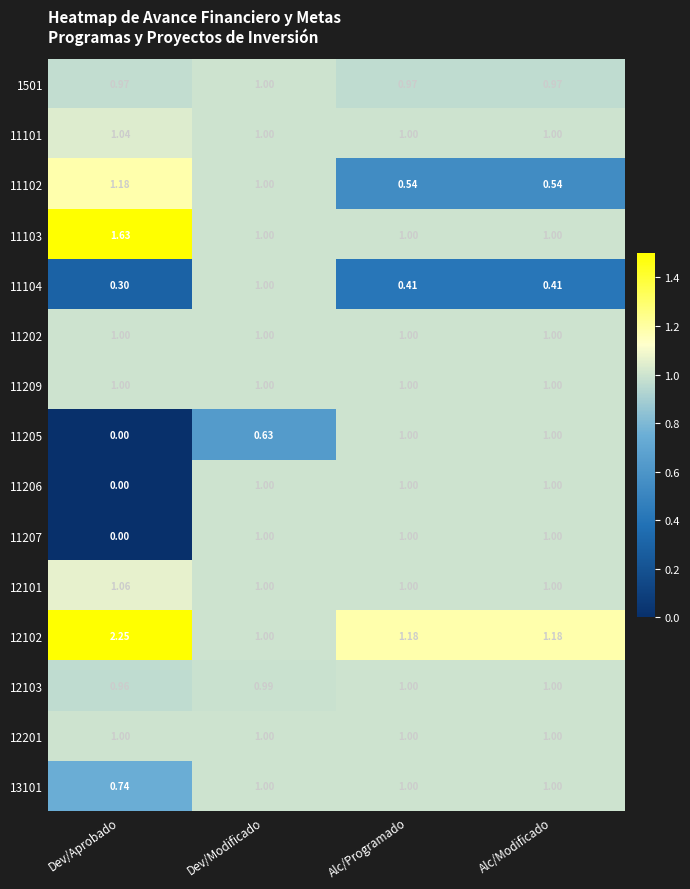

Which category has the highest value across all series?

Dev/Aprobado